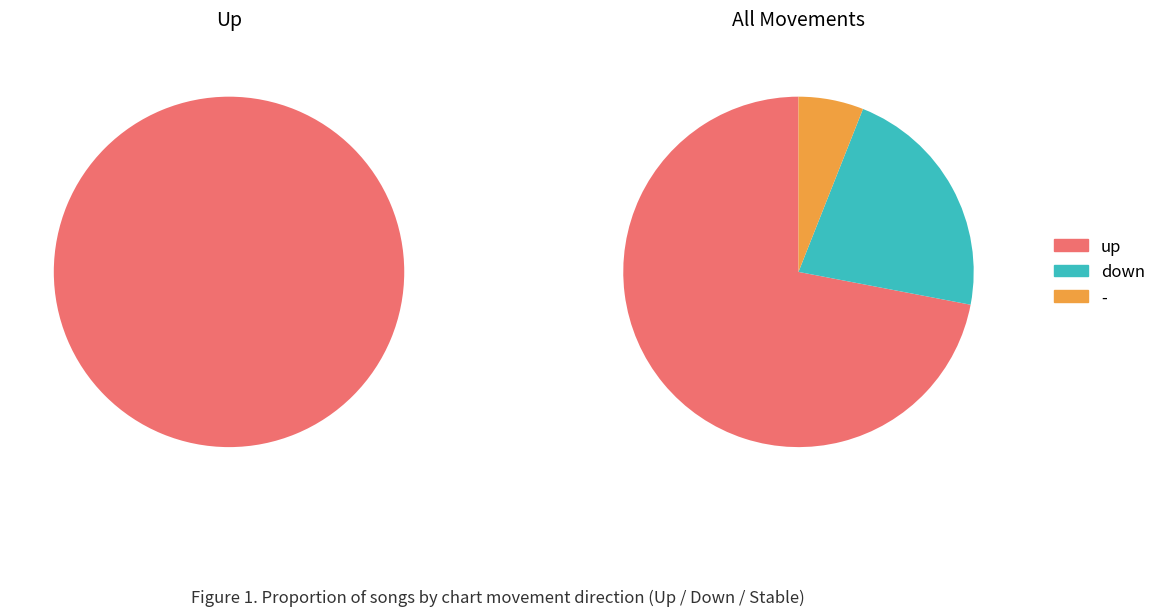

To the nearest percent, what portion does up represent?

72%